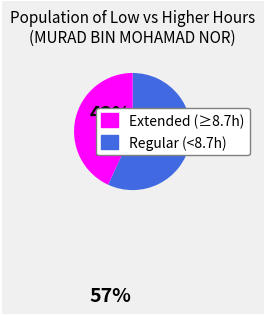

What is the ratio of the value at Extended (≥8.7h) to the value at Regular (<8.7h)?

1.3